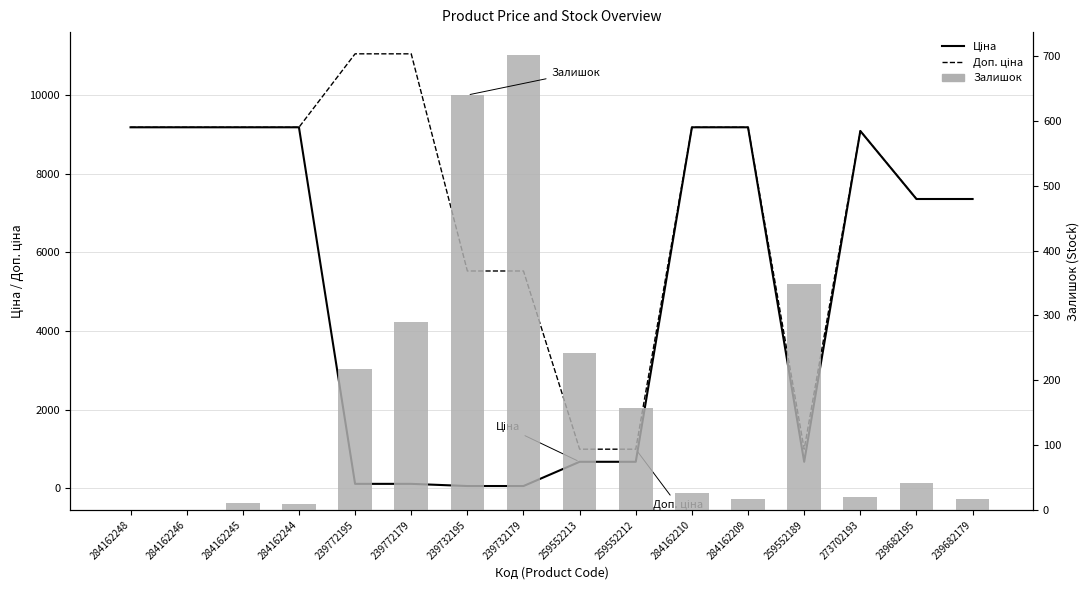

Reading left to right, extract all data points from this chart.

Ціна: 284162248=9185.1	284162246=9185.1	284162245=9185.1	284162244=9185.1	239772195=110.5	239772179=110.5	239732195=55.3	239732179=55.3	259552213=672.1	259552212=672.1	284162210=9185.1	284162209=9185.1	259552189=672.1	273702193=9092.0	239682195=7360.2	239682179=7360.2
Доп. ціна: 284162248=9185.1	284162246=9185.1	284162245=9185.1	284162244=9185.1	239772195=11055.0	239772179=11055.0	239732195=5528.0	239732179=5528.0	259552213=992.7	259552212=992.7	284162210=9185.1	284162209=9185.1	259552189=992.7	273702193=9092.0	239682195=7360.2	239682179=7360.2
Залишок: 284162248=0.0	284162246=0.0	284162245=11.0	284162244=9.0	239772195=218.0	239772179=290.0	239732195=640.0	239732179=702.0	259552213=242.0	259552212=157.0	284162210=26.0	284162209=17.0	259552189=348.0	273702193=20.0	239682195=42.0	239682179=17.0